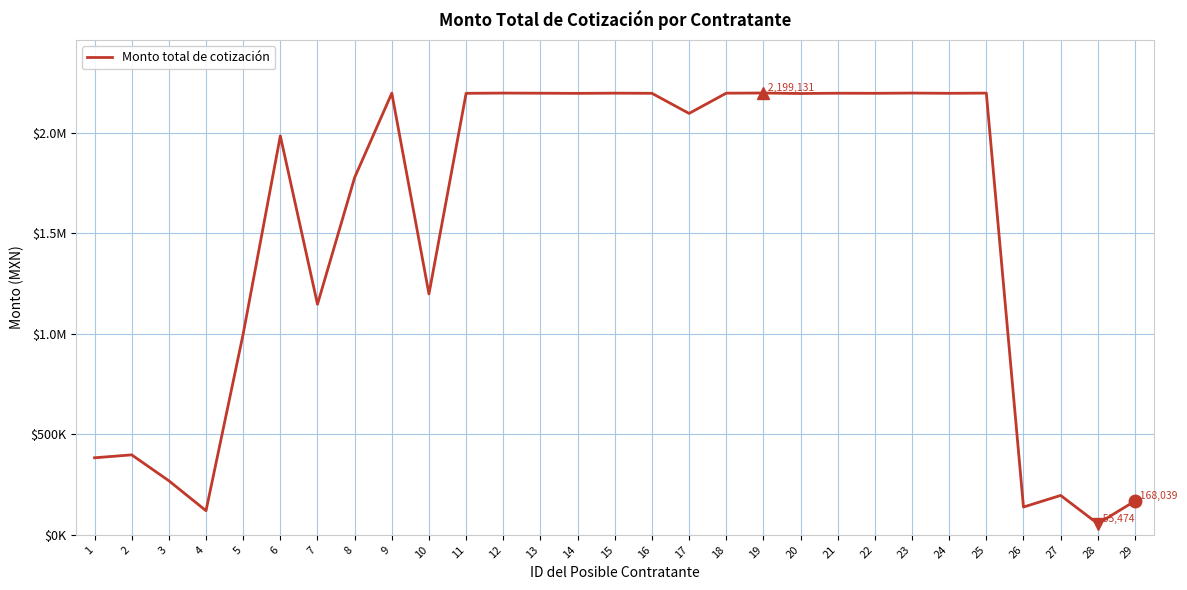

Which category has the highest value across all series?

19